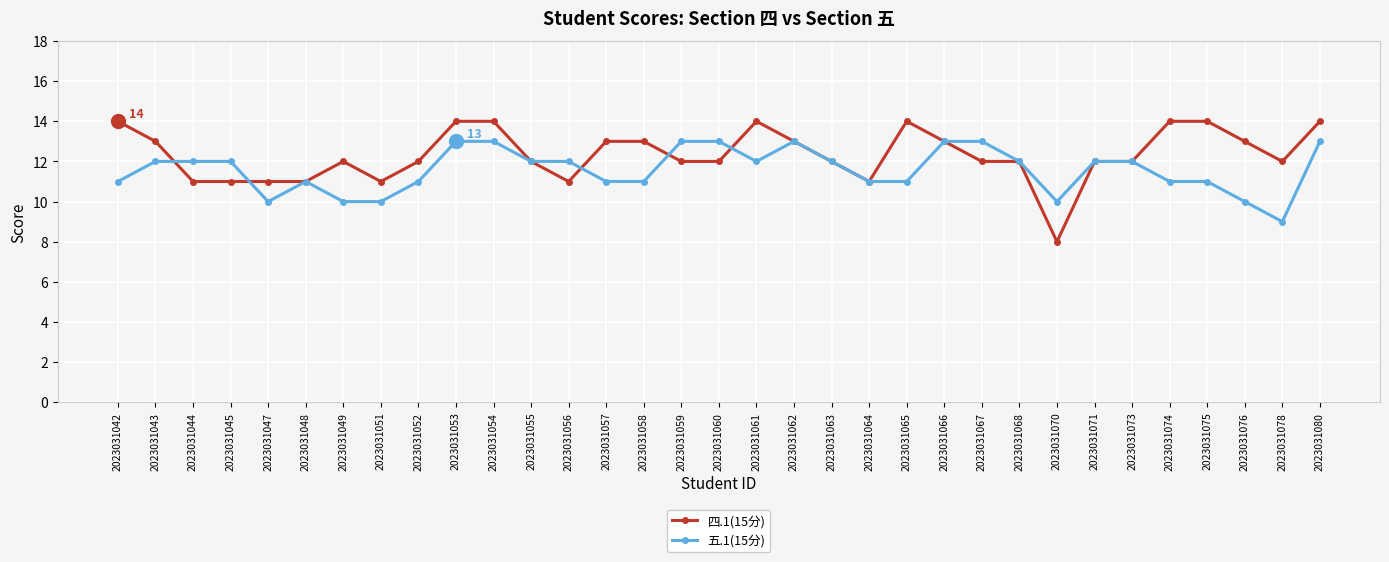

Count the number of categories in the chart.

33